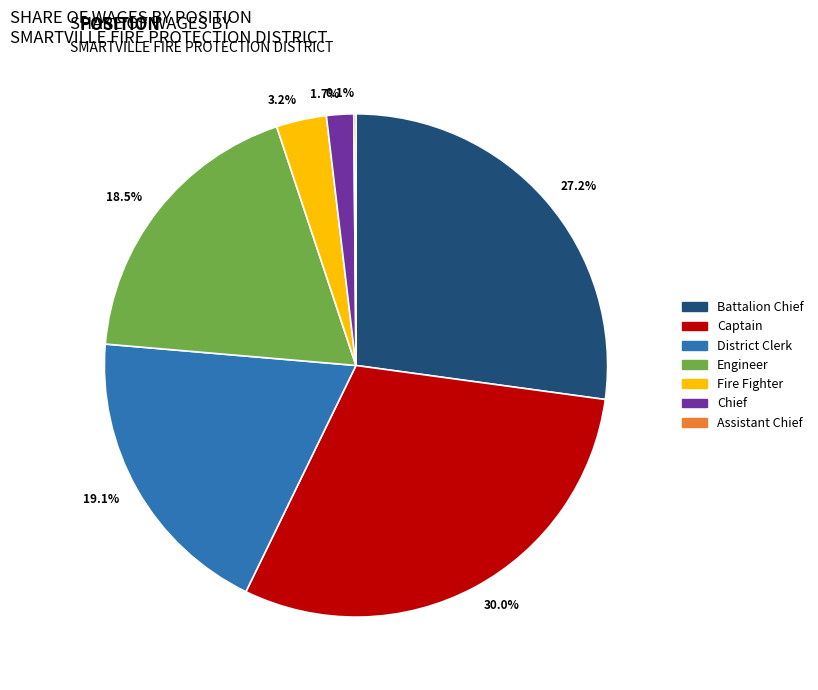

Which slice is the largest?

30.0%